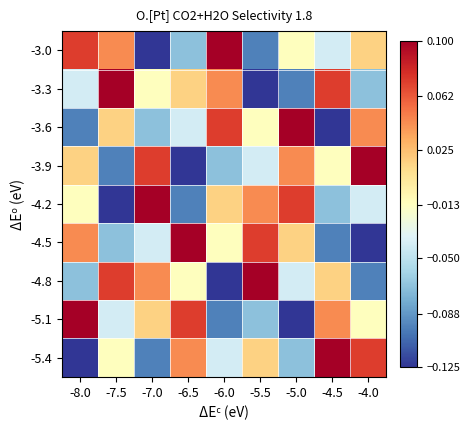

Which has a higher value, -5.5 or -6.5?

-6.5